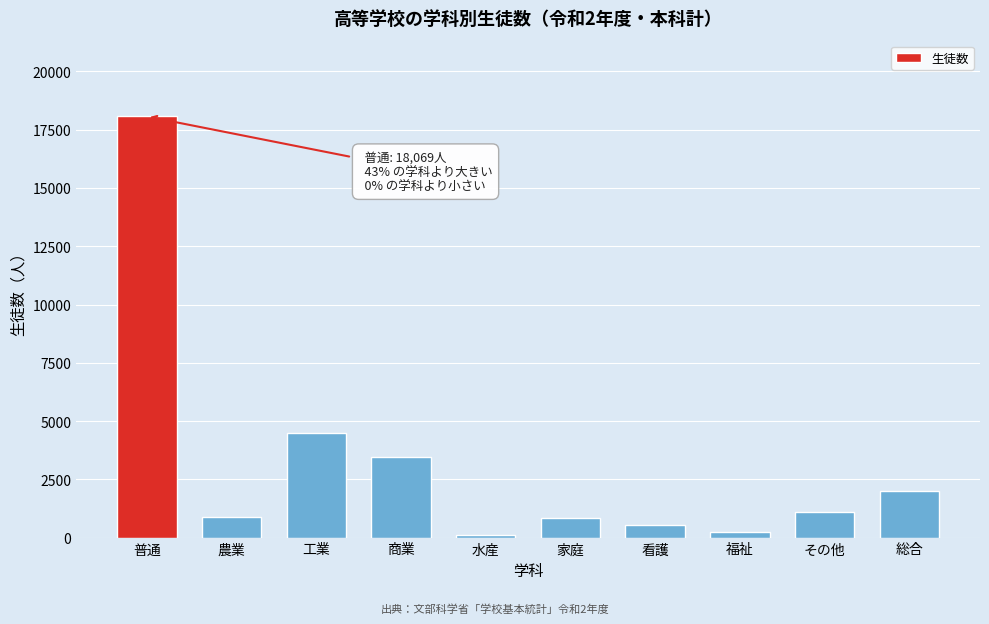

What is the average value?

3175